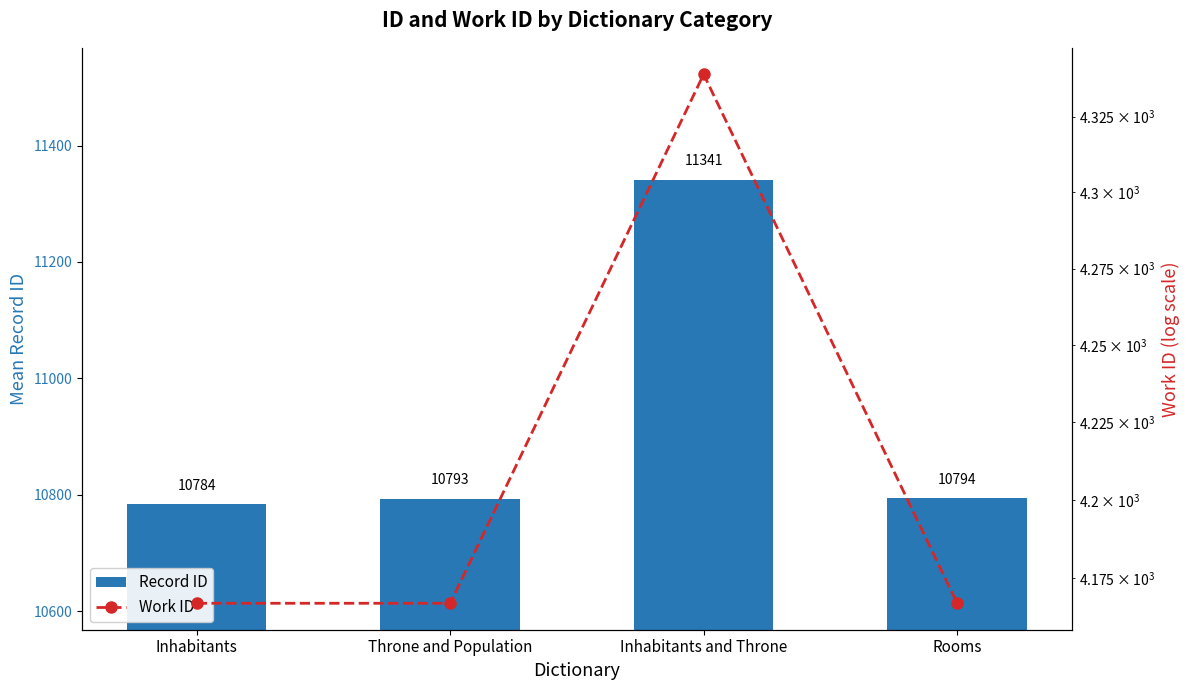

Reading left to right, transcribe all the data shown in this chart.

Record ID: 10784	10793	11341	10794
Work ID: 4167	4167	4339	4167